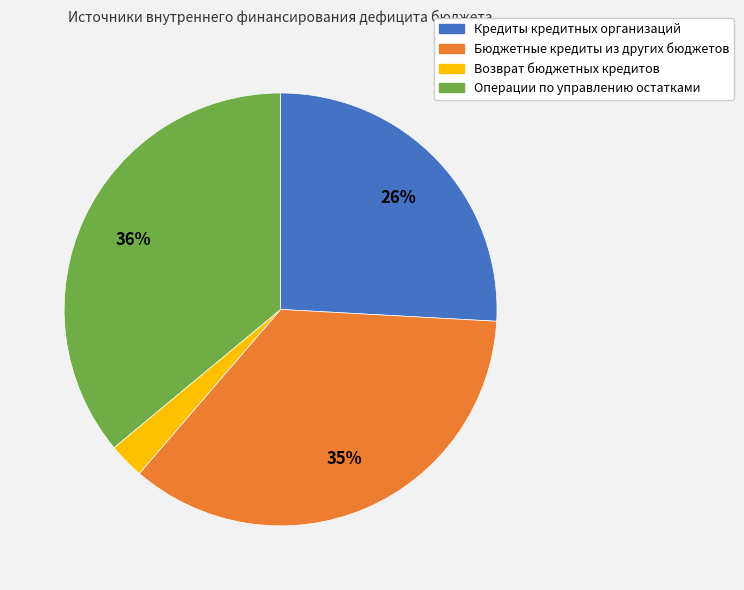

What is the largest slice in the pie chart?

Операции по управлению остатками